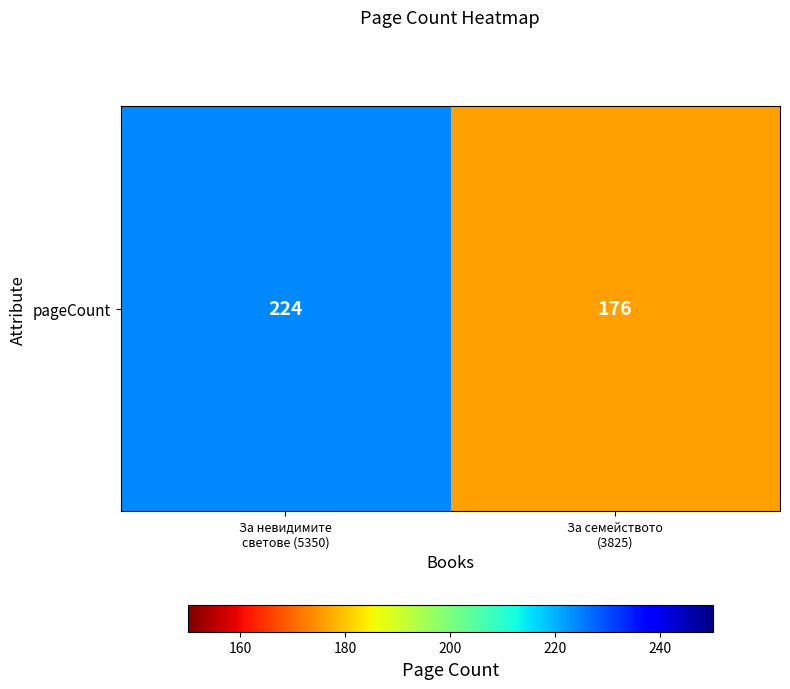

How many distinct data groups are displayed?

1